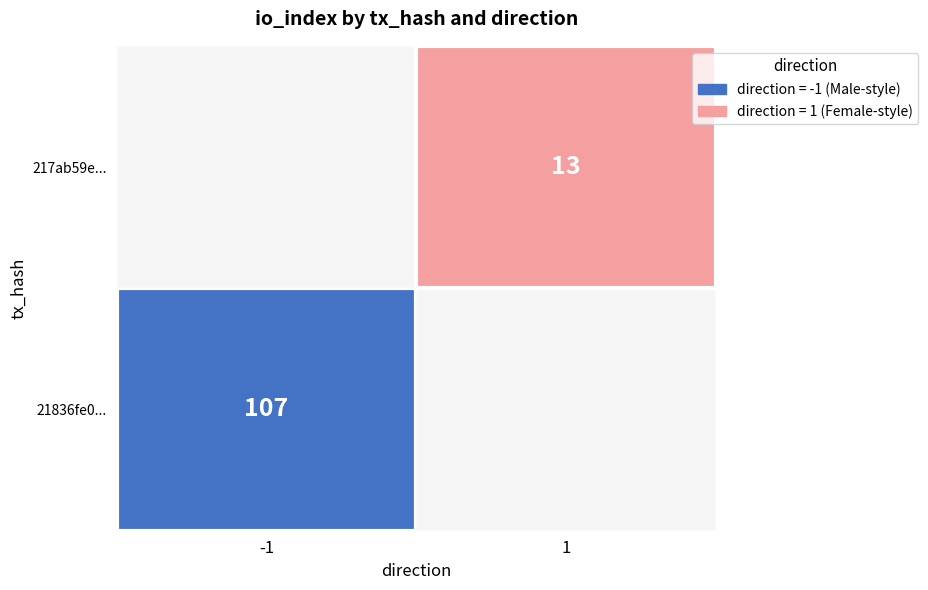

Is it true that 217ab59e48b3a849d1d319cb8ea95da3c6fabb4 equals 13 at io_index?

True